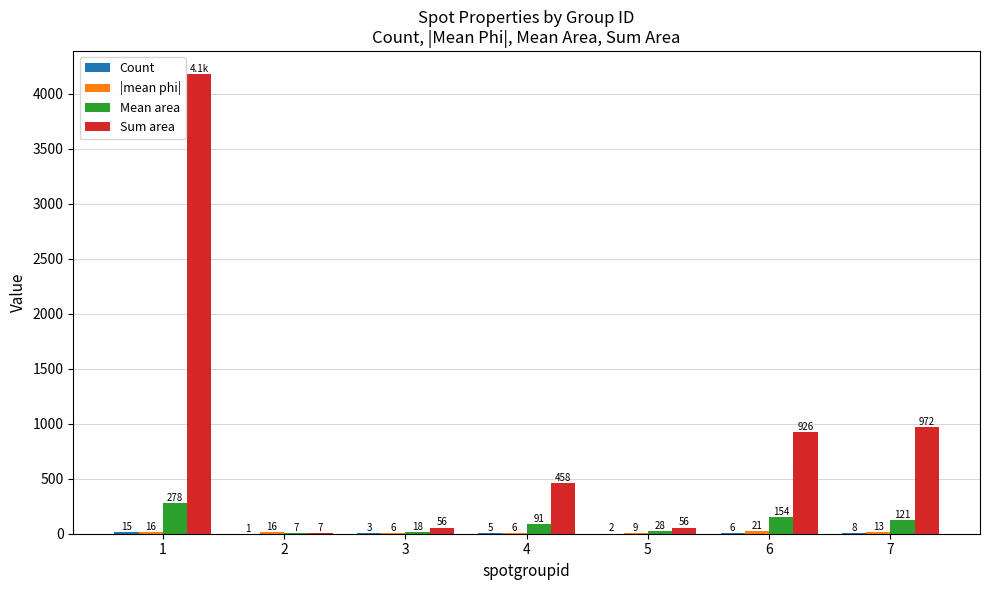

Between 1 and 7, which series saw the biggest shift?

Sum area